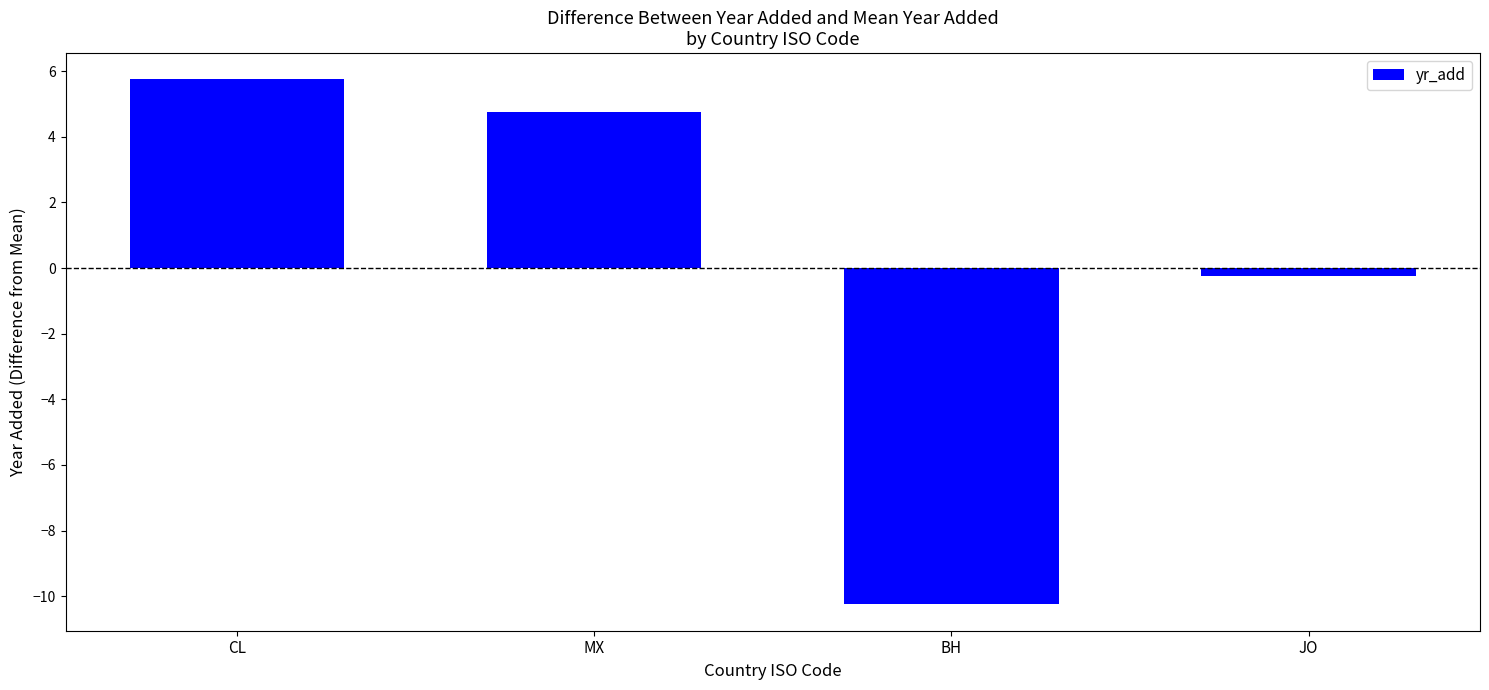

What is the difference between the values at BH and CL?

16.0